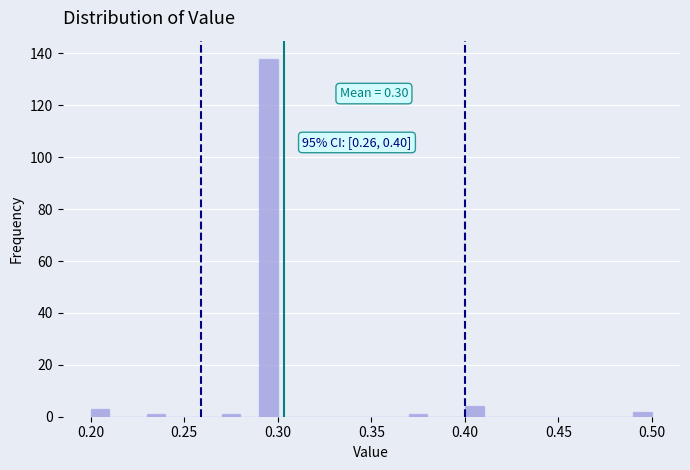

Around what value on the x-axis is the tallest bar? Give the approximate position of its centre, as read against the axis.

0.295